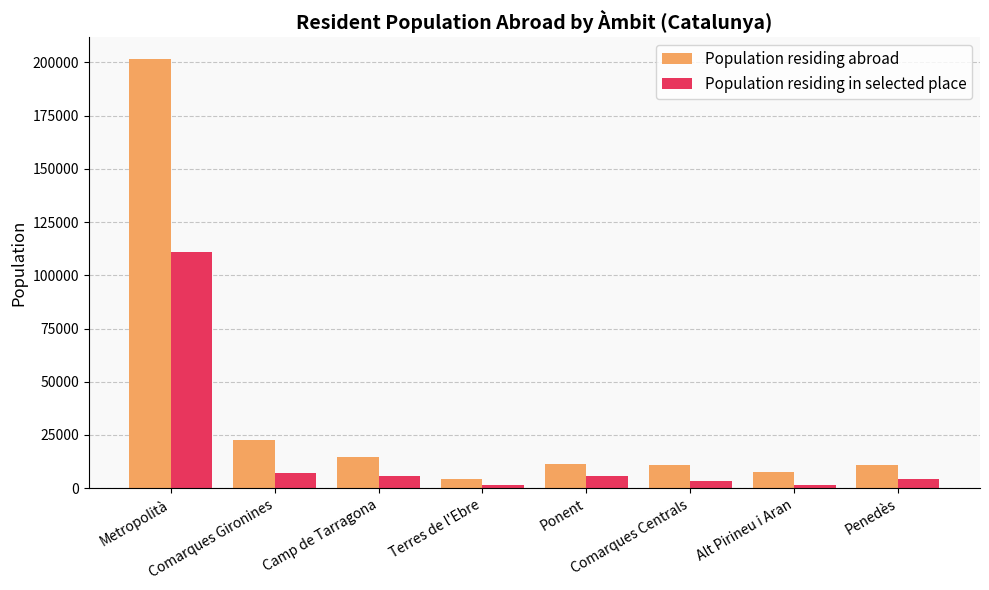

Which series has the widest spread of values?

Population residing abroad